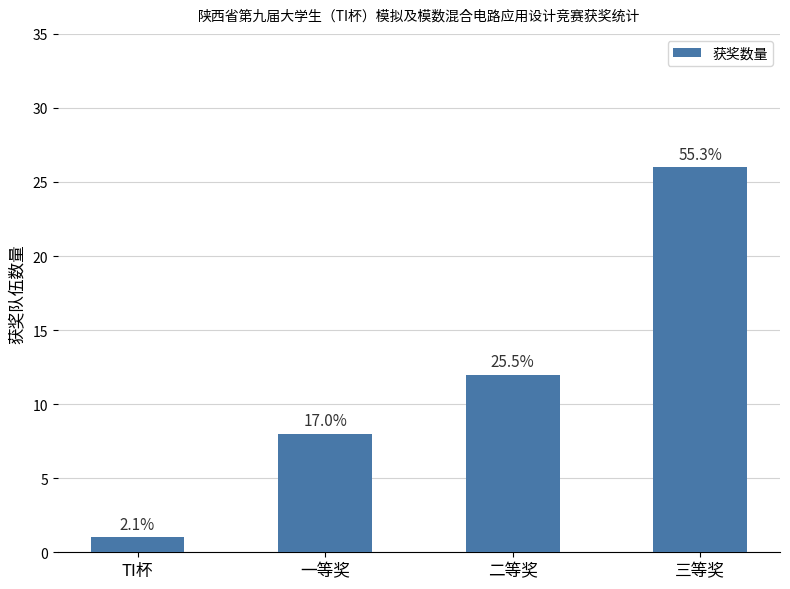

How many bars are there in total?

4